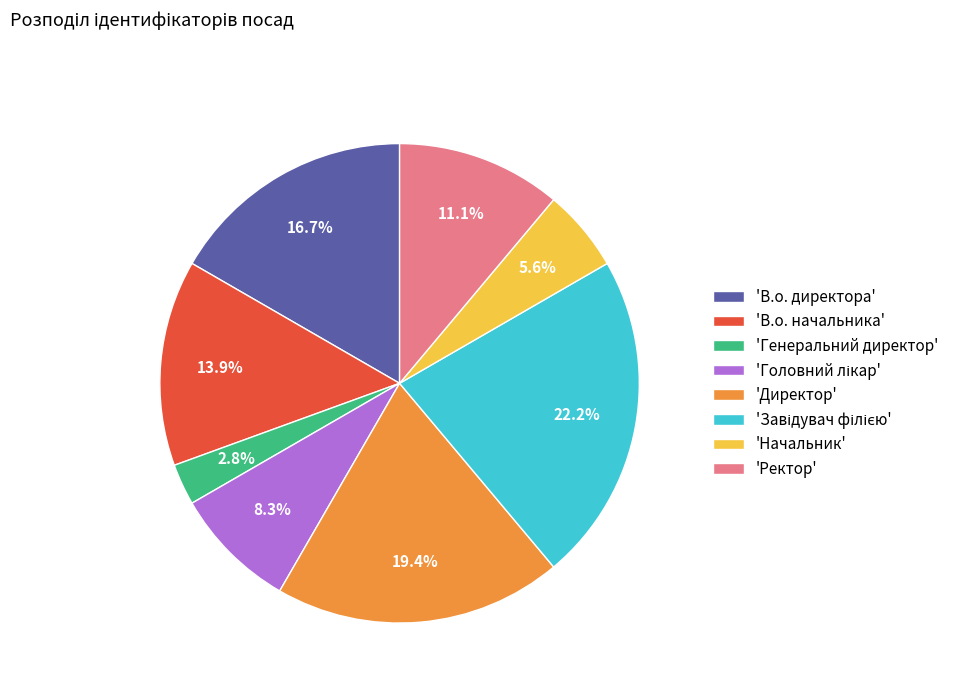

How much of the chart is everything except 'В.о. начальника'?

86.1%